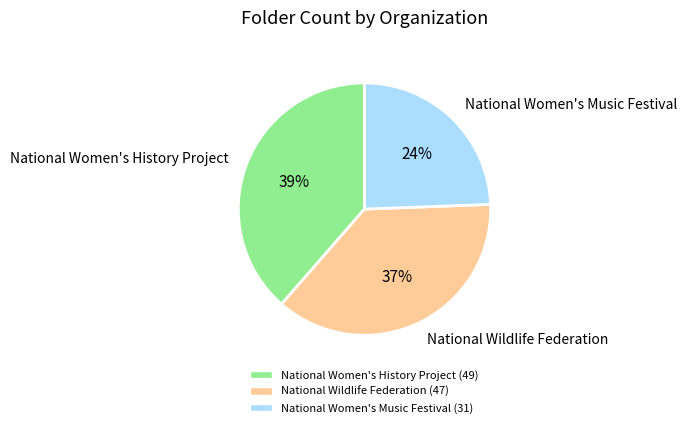

Which has a higher value, National Wildlife Federation or National Women's Music Festival?

National Wildlife Federation